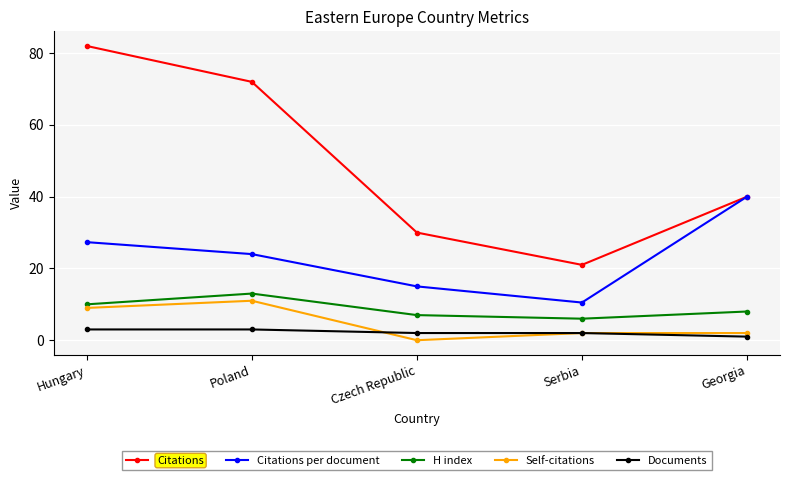

Is this an area chart (filled region under the line)?

No